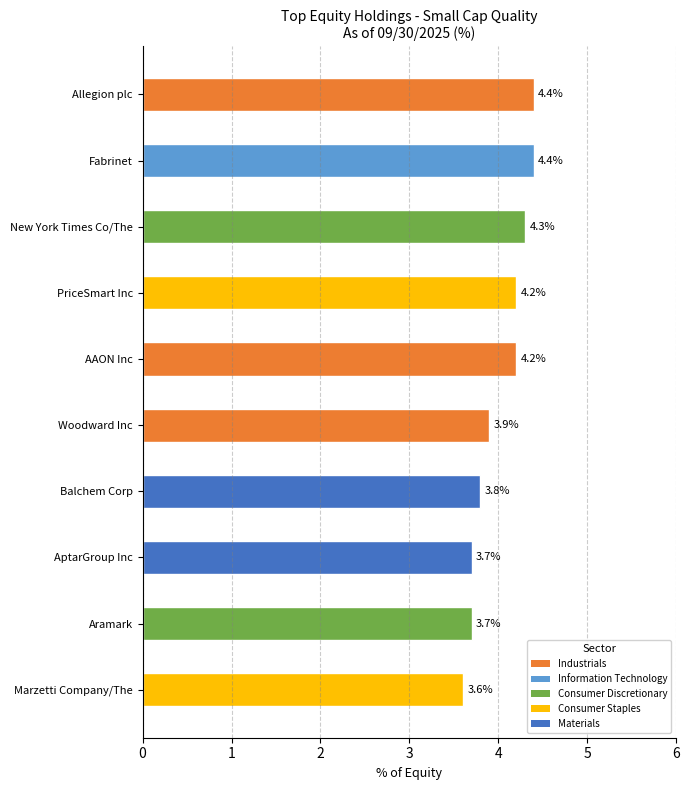

Read the value at Balchem Corp.

3.8